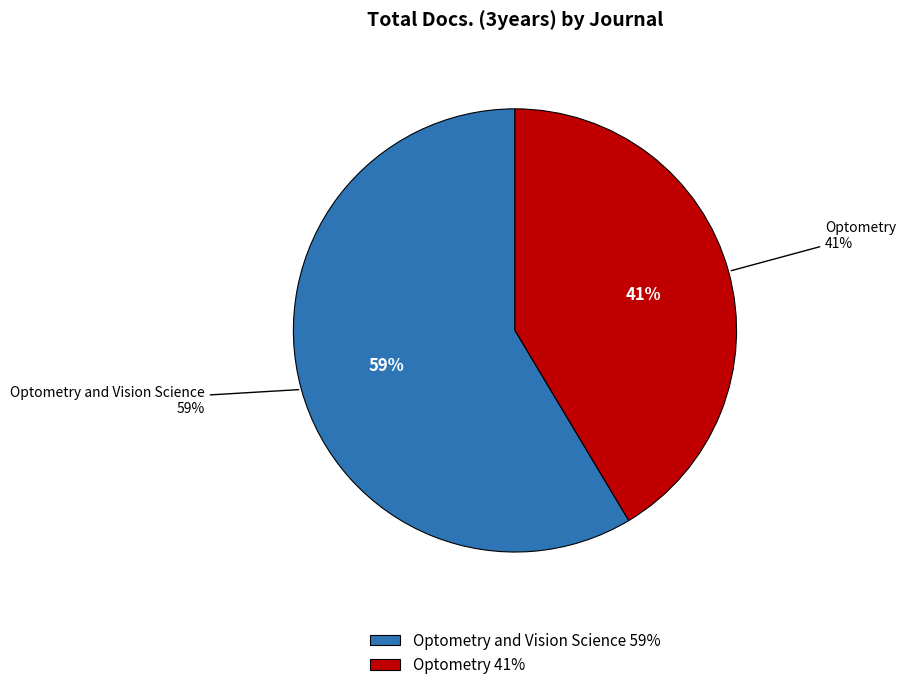

To the nearest percent, what is the average slice percentage?

50%